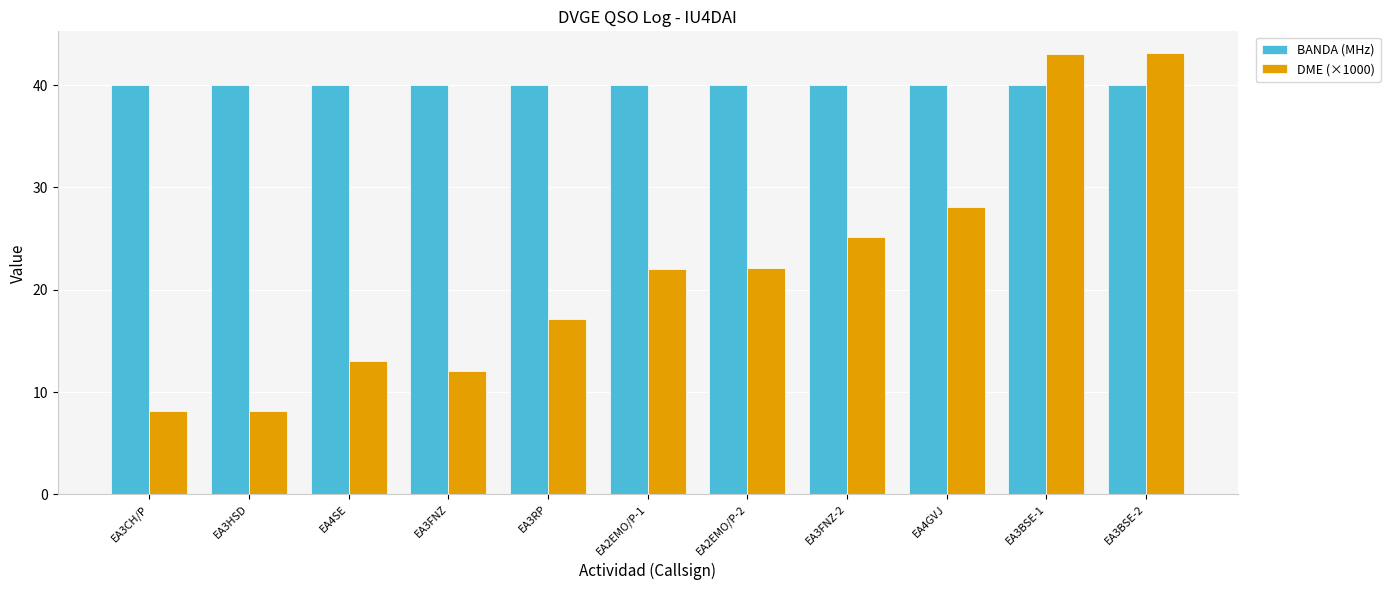

What position from the left is EA3CH/P?

1